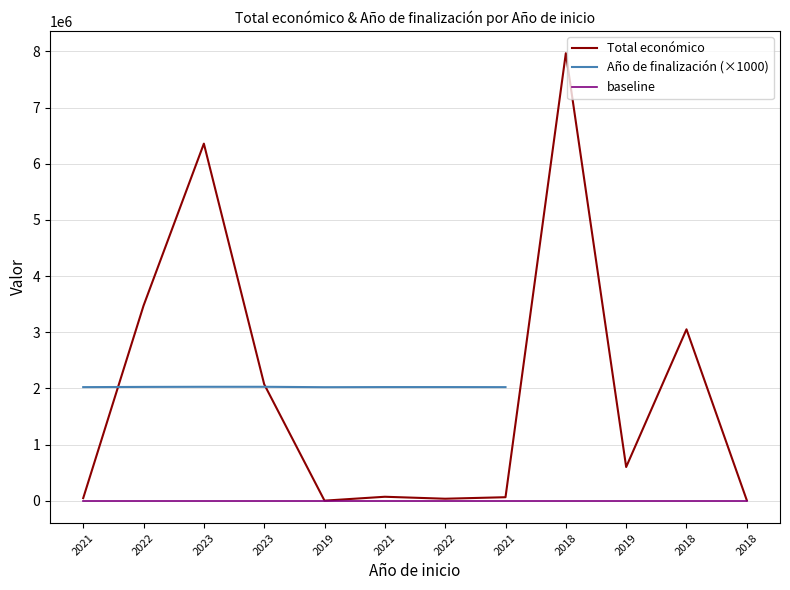

Which series has the largest total across all categories?

Total económico